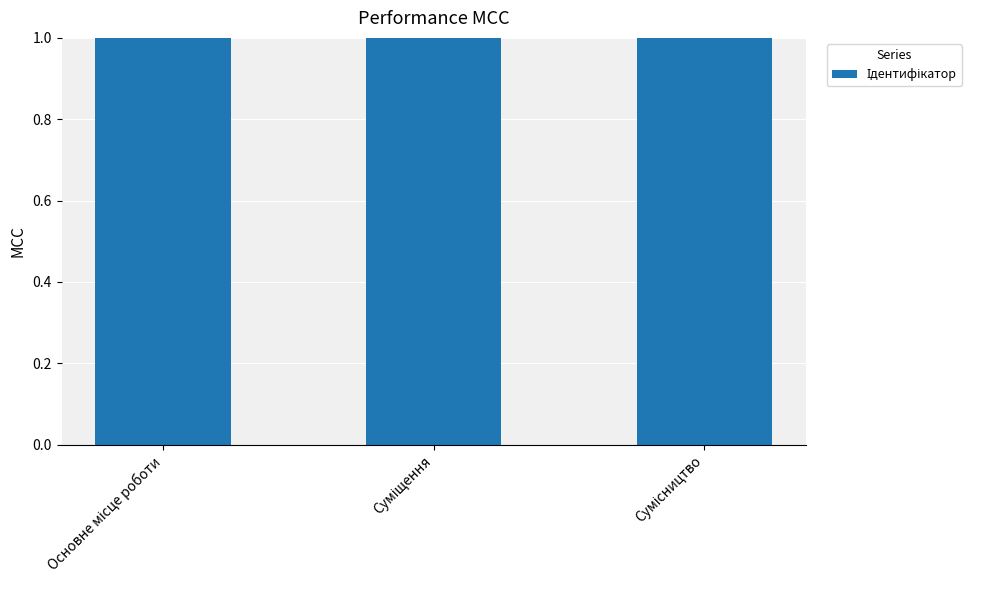

At which label does the data first exceed 2?

Сумісництво